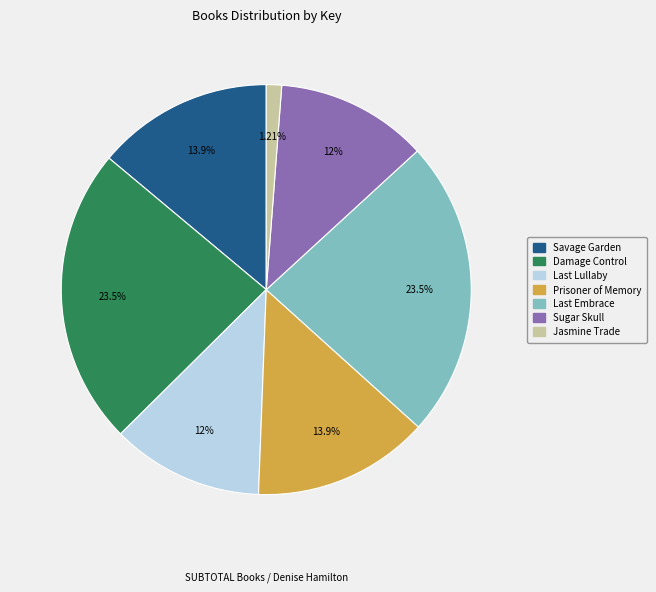

How many segments does this pie chart have?

7